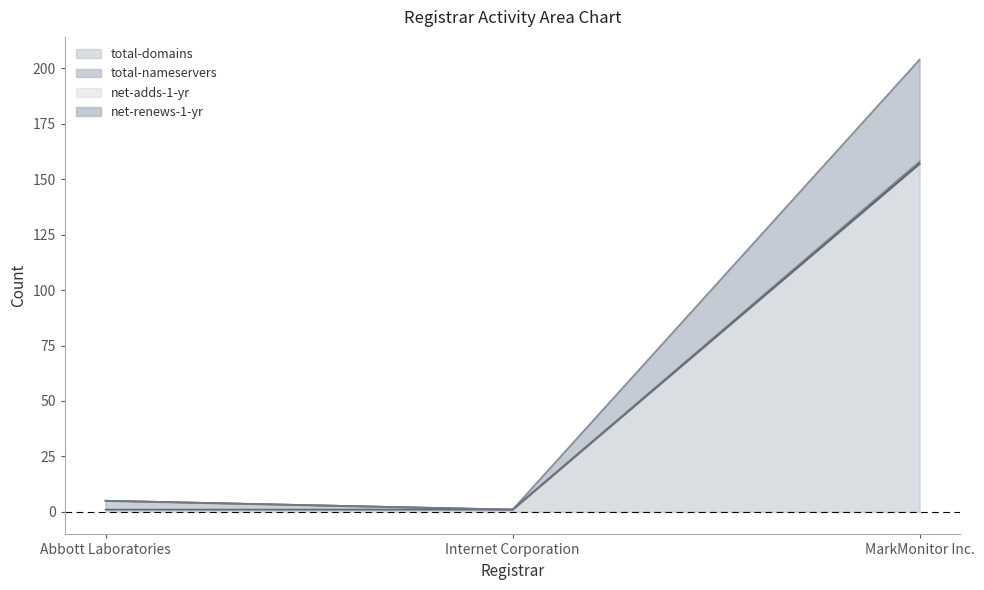

How many values in the net-adds-1-yr series are below 5?

1